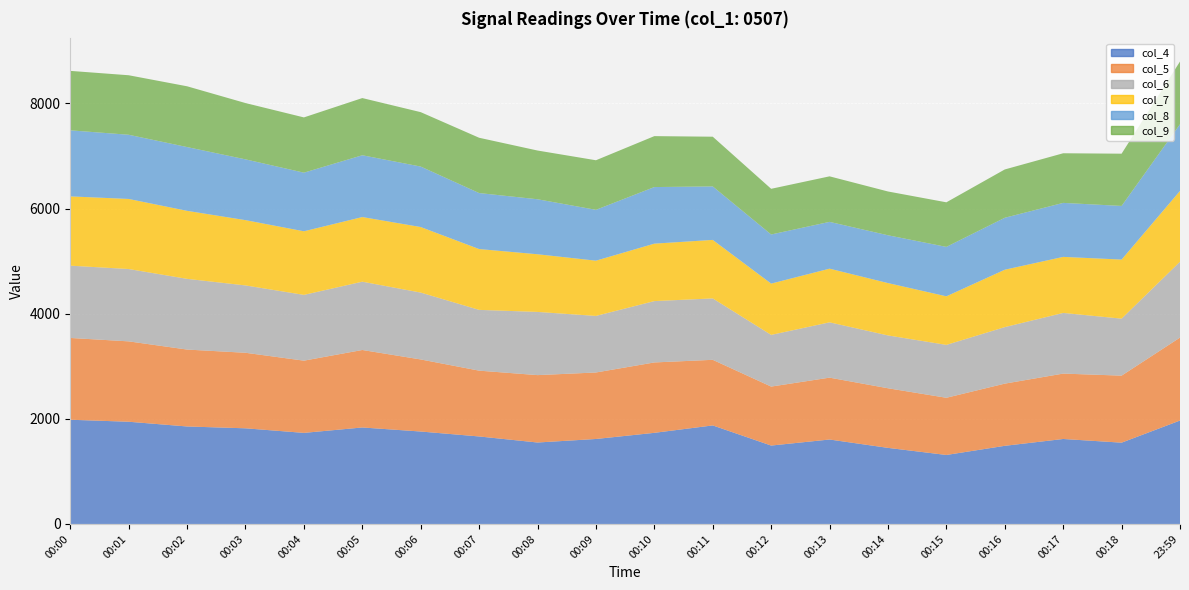

Which series has the largest range (max minus min)?

col_4